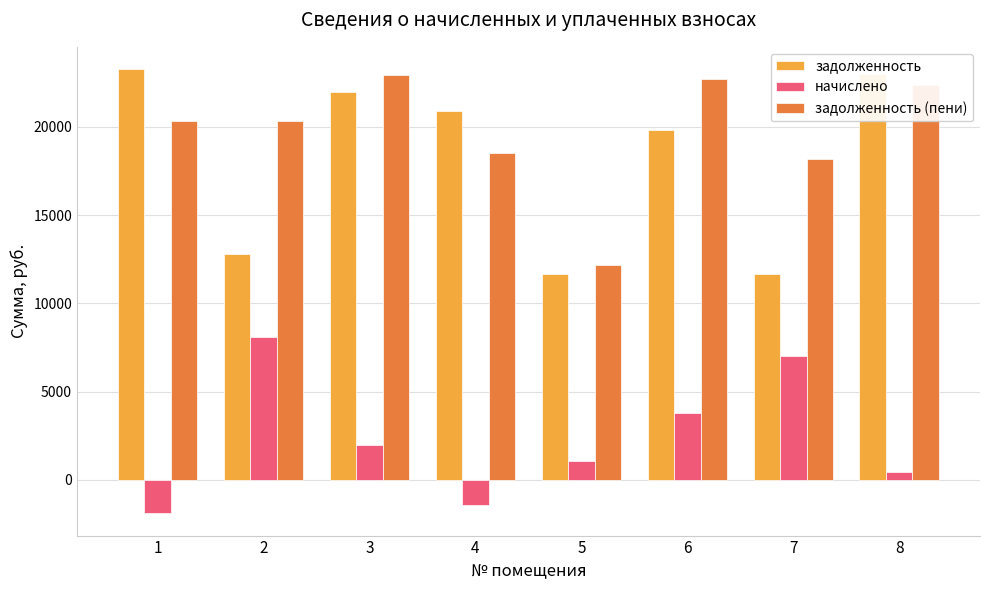

List the labels in order of начислено value, smallest first.

1, 4, 8, 5, 3, 6, 7, 2